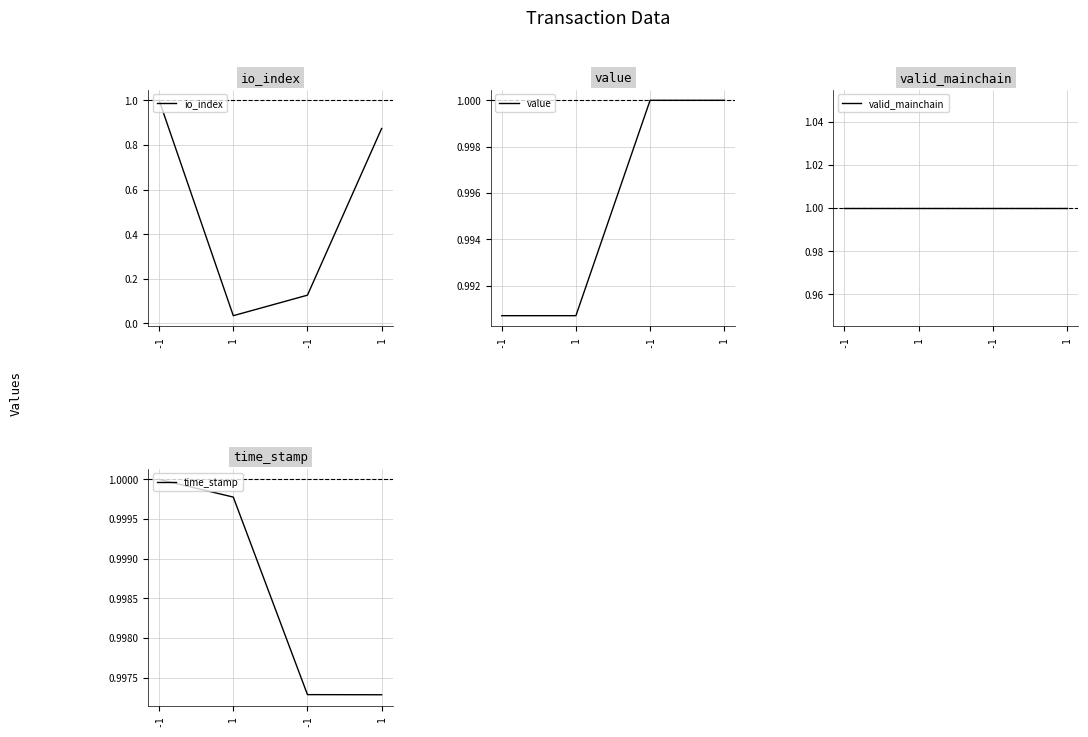

Where is io_index nearest to the value 0?

1